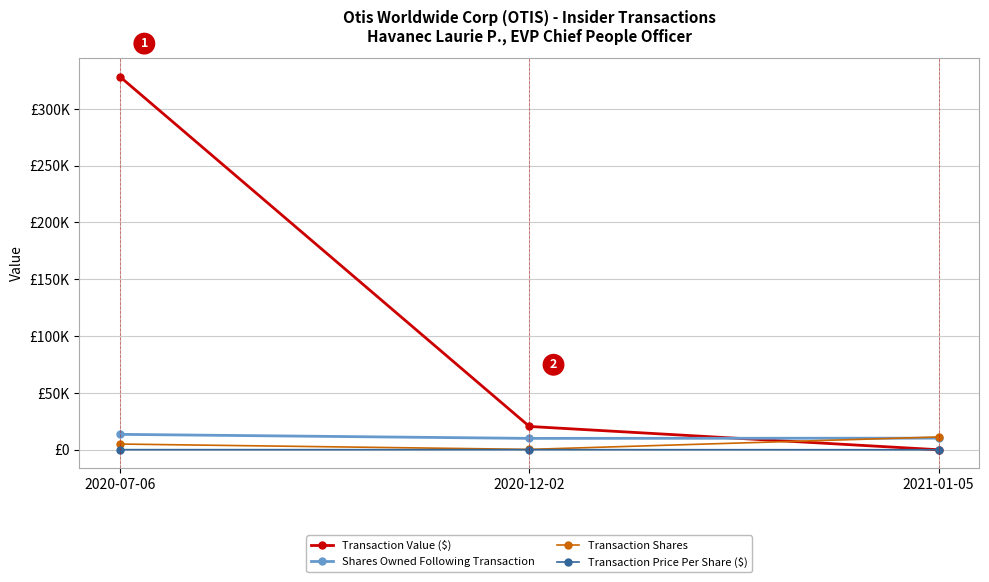

Does the chart display data point markers on the line(s)?

Yes